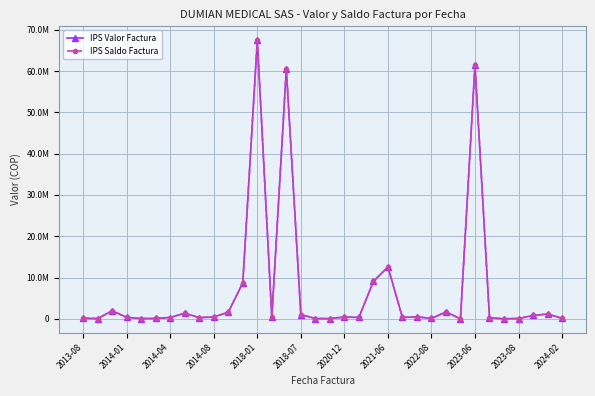

Does the chart have visible grid lines?

Yes